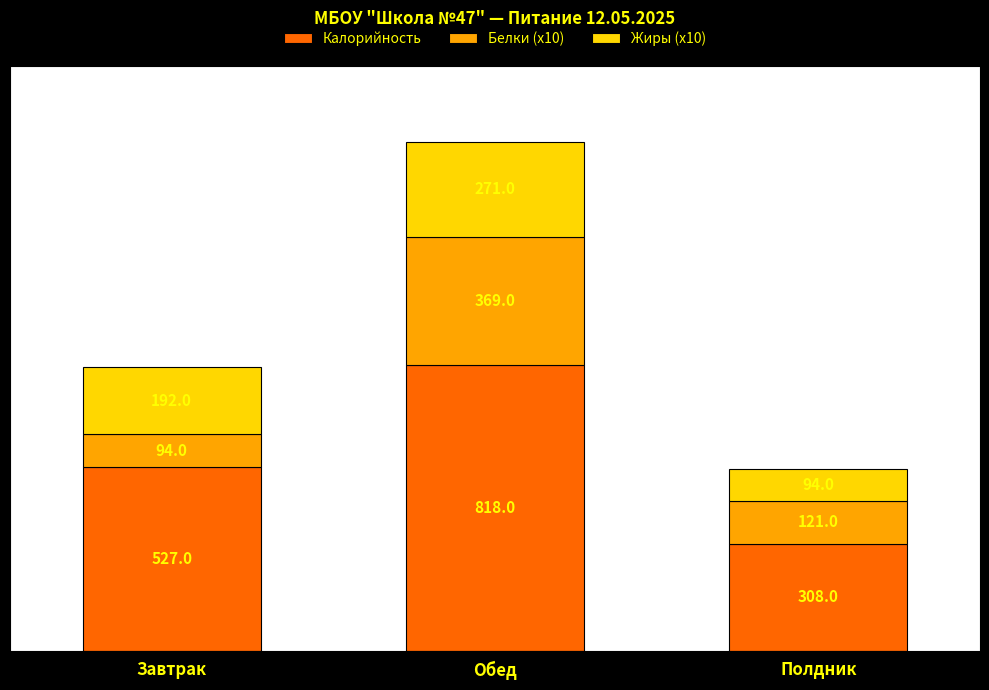

What is the sum of all Калорийность values?

1653.0